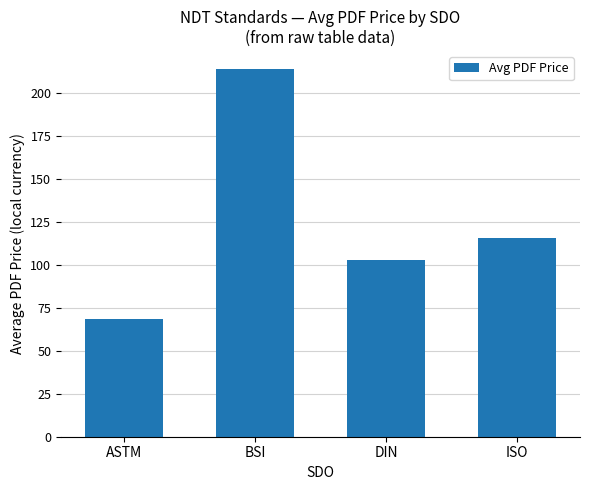

Is it true that the value at BSI is 315.9?

False